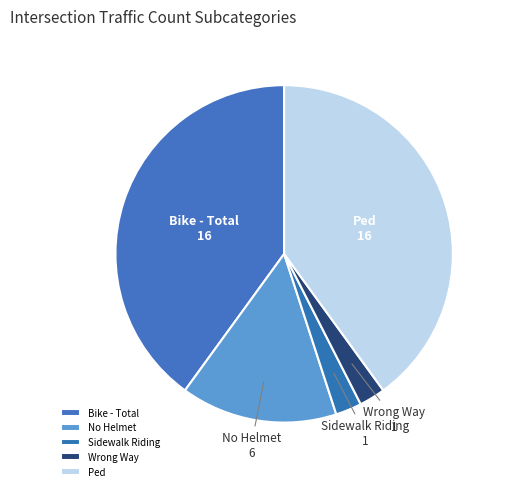

Is there a majority slice in this chart?

No